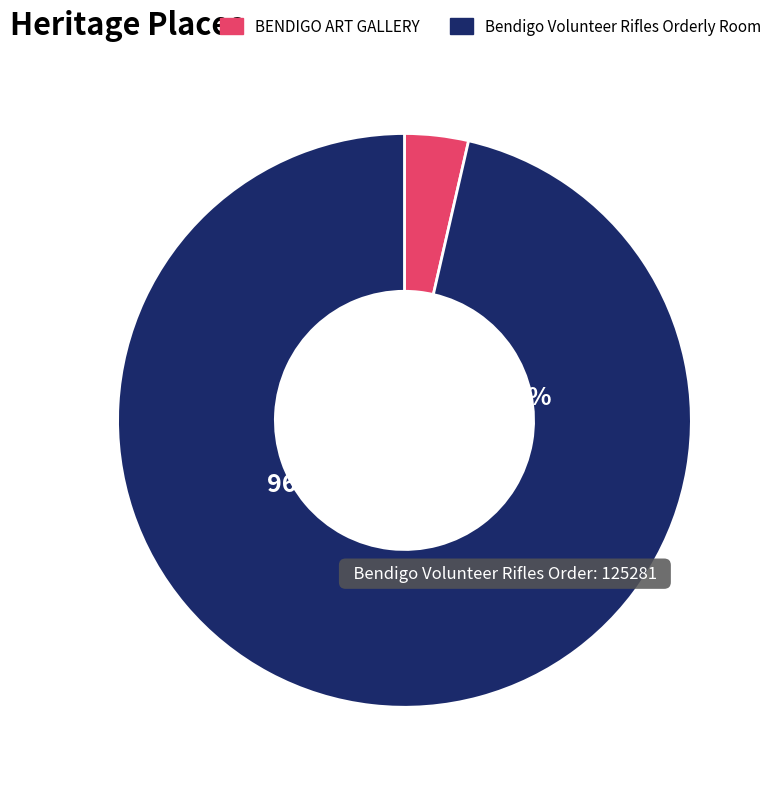

What percentage is the Bendigo Volunteer Rifles Orderly Room slice, to the nearest percent?

96%